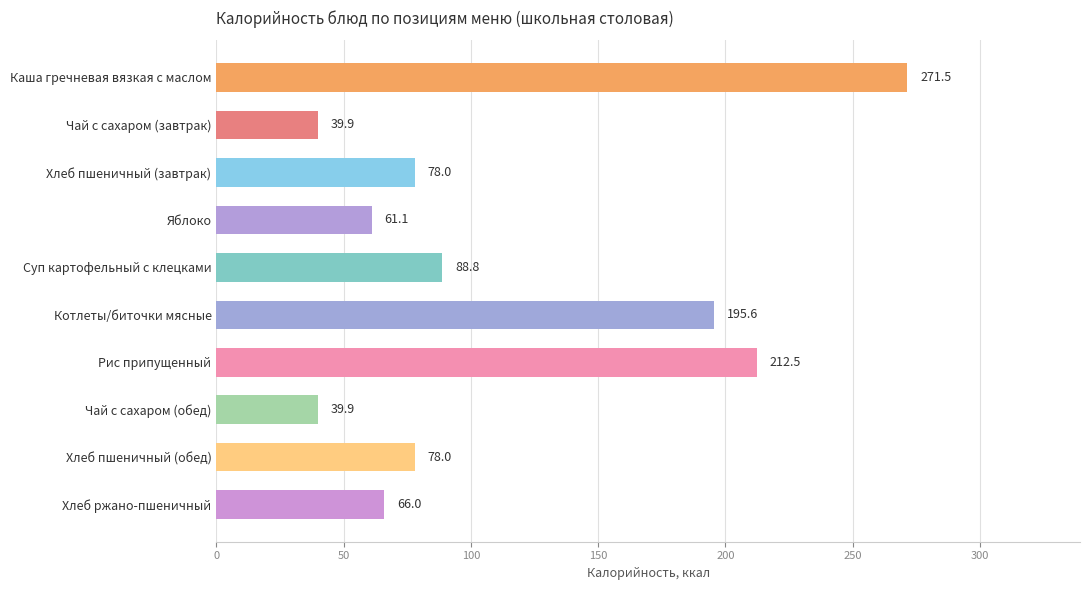

At which category does the chart reach its peak across all series?

Каша гречневая вязкая с маслом